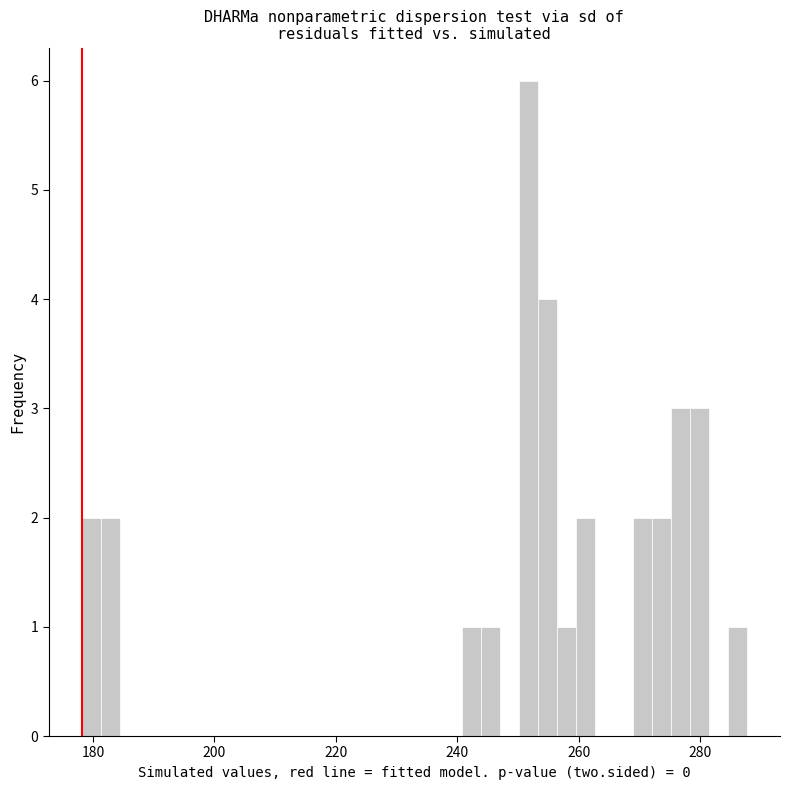

Around what value on the x-axis is the tallest bar? Give the approximate position of its centre, as read against the axis.

252